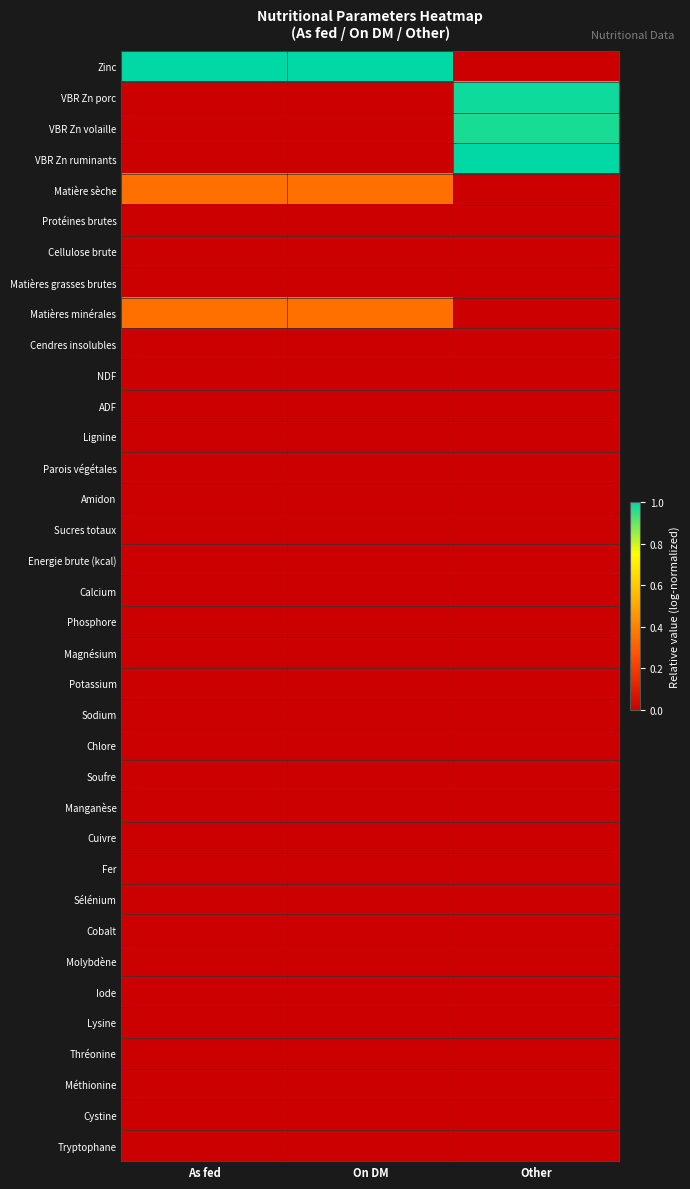

Which series has the widest spread of values?

Zinc